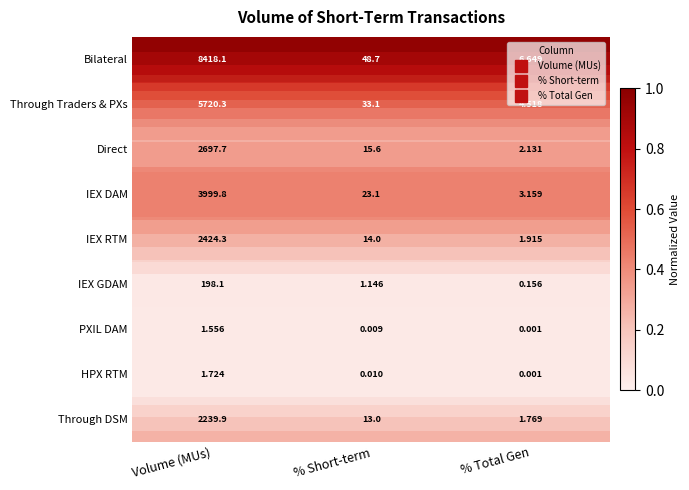

Is it true that IEX GDAM equals 0.0 at % Total Gen?

False